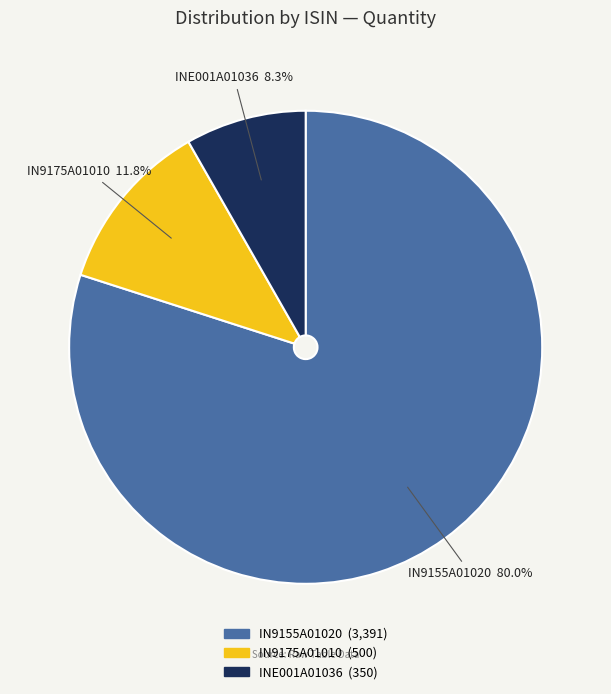

Which category has the smallest portion of the pie?

INE001A01036